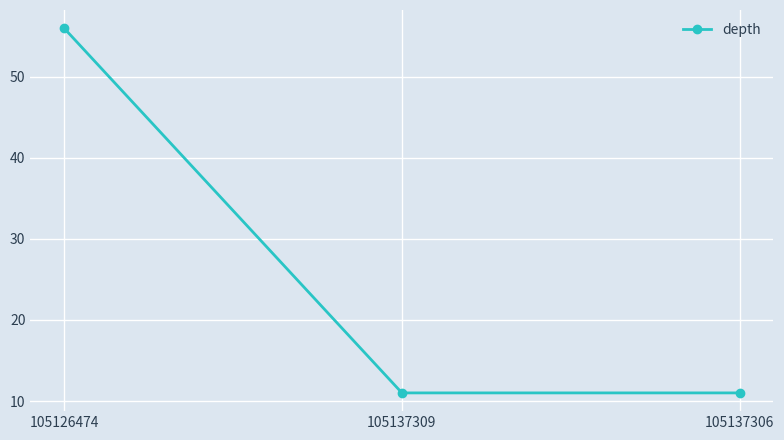

What is the label of the 3rd point from the left?

105137306